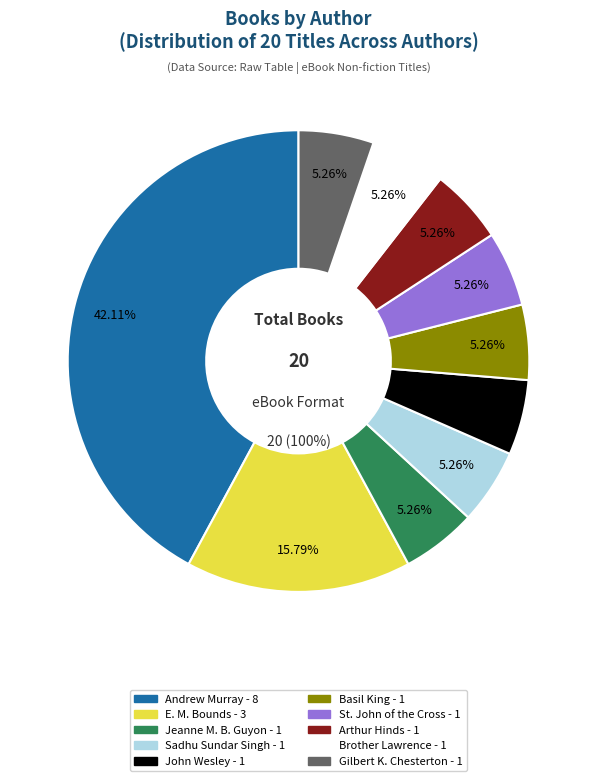

How many segments does this pie chart have?

10